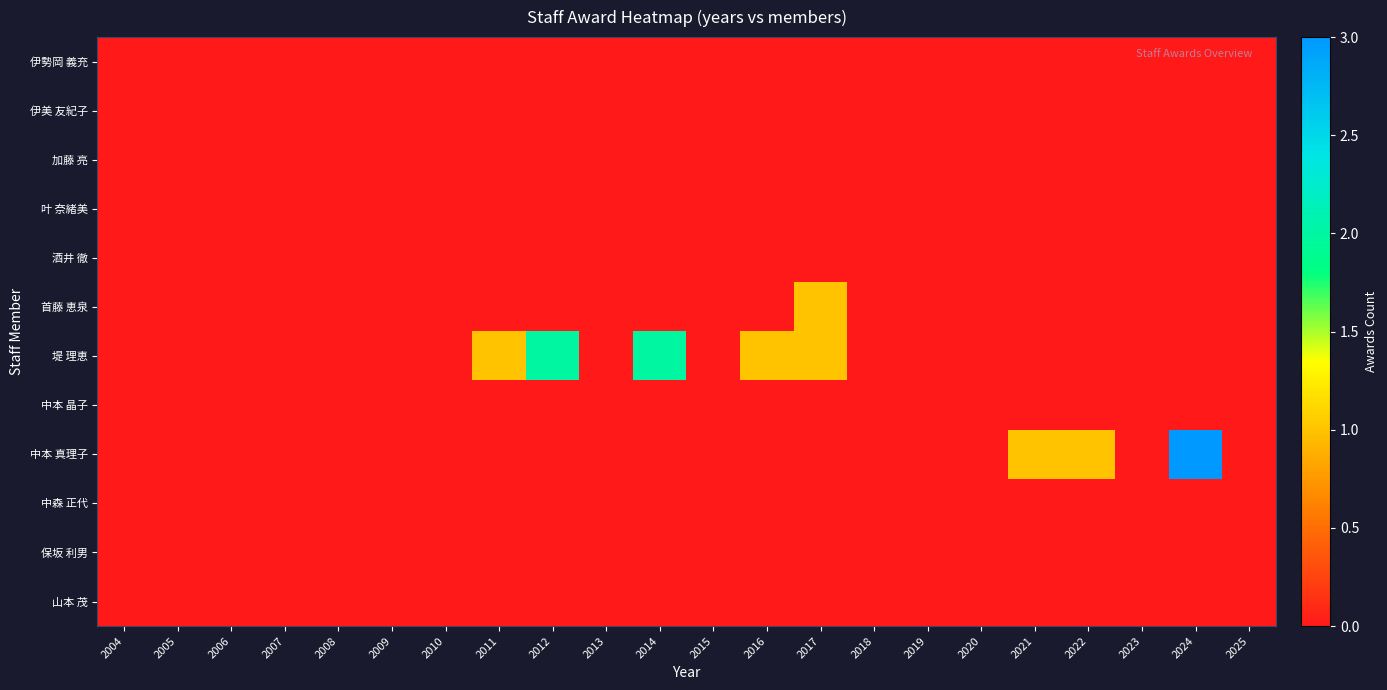

Reading left to right, what are all the values shown in this chart?

伊勢岡 義充: 2004=0	2005=0	2006=0	2007=0	2008=0	2009=0	2010=0	2011=0	2012=0	2013=0	2014=0	2015=0	2016=0	2017=0	2018=0	2019=0	2020=0	2021=0	2022=0	2023=0	2024=0	2025=0
伊美 友紀子: 2004=0	2005=0	2006=0	2007=0	2008=0	2009=0	2010=0	2011=0	2012=0	2013=0	2014=0	2015=0	2016=0	2017=0	2018=0	2019=0	2020=0	2021=0	2022=0	2023=0	2024=0	2025=0
加藤 亮: 2004=0	2005=0	2006=0	2007=0	2008=0	2009=0	2010=0	2011=0	2012=0	2013=0	2014=0	2015=0	2016=0	2017=0	2018=0	2019=0	2020=0	2021=0	2022=0	2023=0	2024=0	2025=0
叶 奈緒美: 2004=0	2005=0	2006=0	2007=0	2008=0	2009=0	2010=0	2011=0	2012=0	2013=0	2014=0	2015=0	2016=0	2017=0	2018=0	2019=0	2020=0	2021=0	2022=0	2023=0	2024=0	2025=0
酒井 徹: 2004=0	2005=0	2006=0	2007=0	2008=0	2009=0	2010=0	2011=0	2012=0	2013=0	2014=0	2015=0	2016=0	2017=0	2018=0	2019=0	2020=0	2021=0	2022=0	2023=0	2024=0	2025=0
首藤 恵泉: 2004=0	2005=0	2006=0	2007=0	2008=0	2009=0	2010=0	2011=0	2012=0	2013=0	2014=0	2015=0	2016=0	2017=1	2018=0	2019=0	2020=0	2021=0	2022=0	2023=0	2024=0	2025=0
堤 理恵: 2004=0	2005=0	2006=0	2007=0	2008=0	2009=0	2010=0	2011=1	2012=2	2013=0	2014=2	2015=0	2016=1	2017=1	2018=0	2019=0	2020=0	2021=0	2022=0	2023=0	2024=0	2025=0
中本 晶子: 2004=0	2005=0	2006=0	2007=0	2008=0	2009=0	2010=0	2011=0	2012=0	2013=0	2014=0	2015=0	2016=0	2017=0	2018=0	2019=0	2020=0	2021=0	2022=0	2023=0	2024=0	2025=0
中本 真理子: 2004=0	2005=0	2006=0	2007=0	2008=0	2009=0	2010=0	2011=0	2012=0	2013=0	2014=0	2015=0	2016=0	2017=0	2018=0	2019=0	2020=0	2021=1	2022=1	2023=0	2024=3	2025=0
中森 正代: 2004=0	2005=0	2006=0	2007=0	2008=0	2009=0	2010=0	2011=0	2012=0	2013=0	2014=0	2015=0	2016=0	2017=0	2018=0	2019=0	2020=0	2021=0	2022=0	2023=0	2024=0	2025=0
保坂 利男: 2004=0	2005=0	2006=0	2007=0	2008=0	2009=0	2010=0	2011=0	2012=0	2013=0	2014=0	2015=0	2016=0	2017=0	2018=0	2019=0	2020=0	2021=0	2022=0	2023=0	2024=0	2025=0
山本 茂: 2004=0	2005=0	2006=0	2007=0	2008=0	2009=0	2010=0	2011=0	2012=0	2013=0	2014=0	2015=0	2016=0	2017=0	2018=0	2019=0	2020=0	2021=0	2022=0	2023=0	2024=0	2025=0